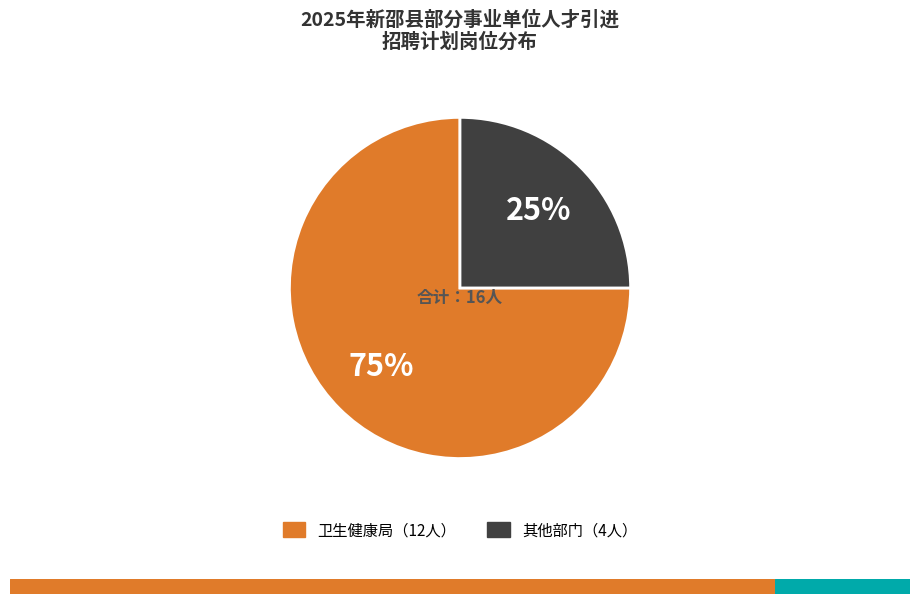

To the nearest percent, what is the average slice percentage?

50%